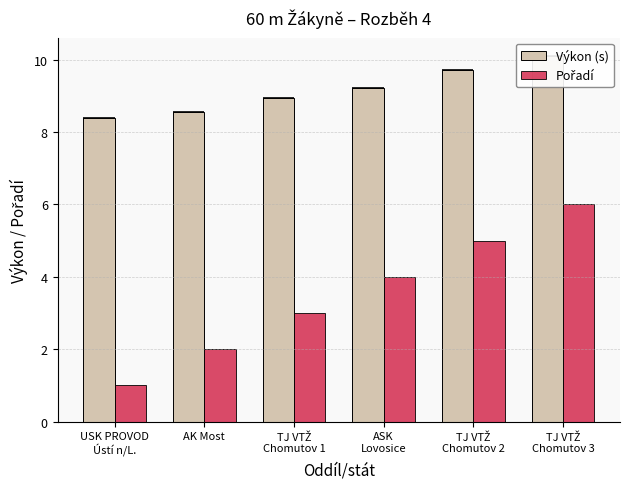

What position from the right is TJ VTŽ
Chomutov 1?

4